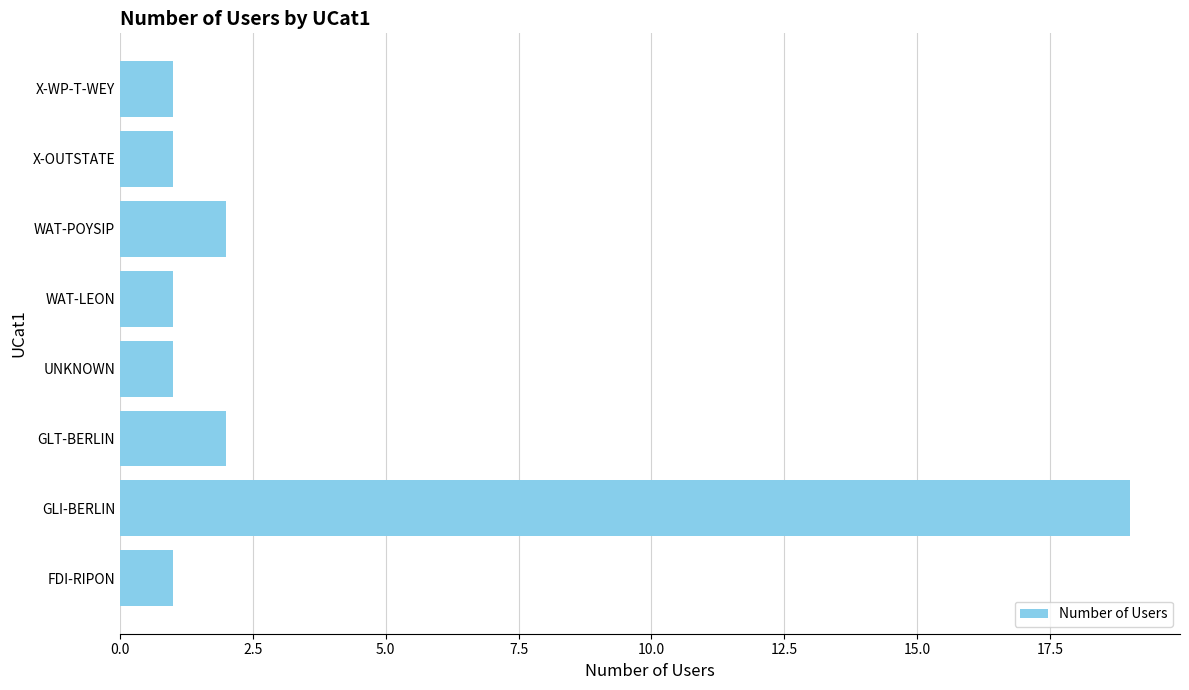

Is it true that the value at GLT-BERLIN is 1?

False